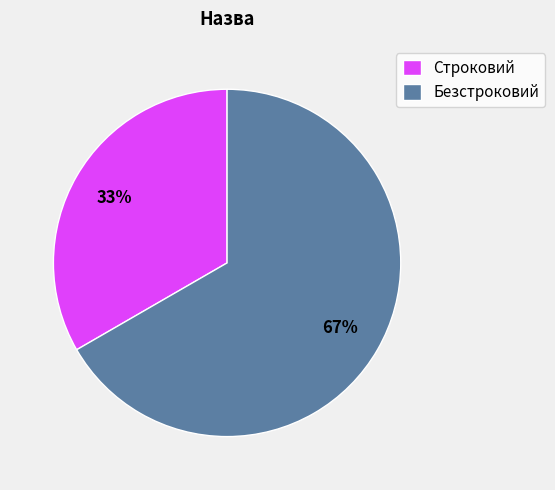

Is it true that Строковий is 20% of the pie?

False